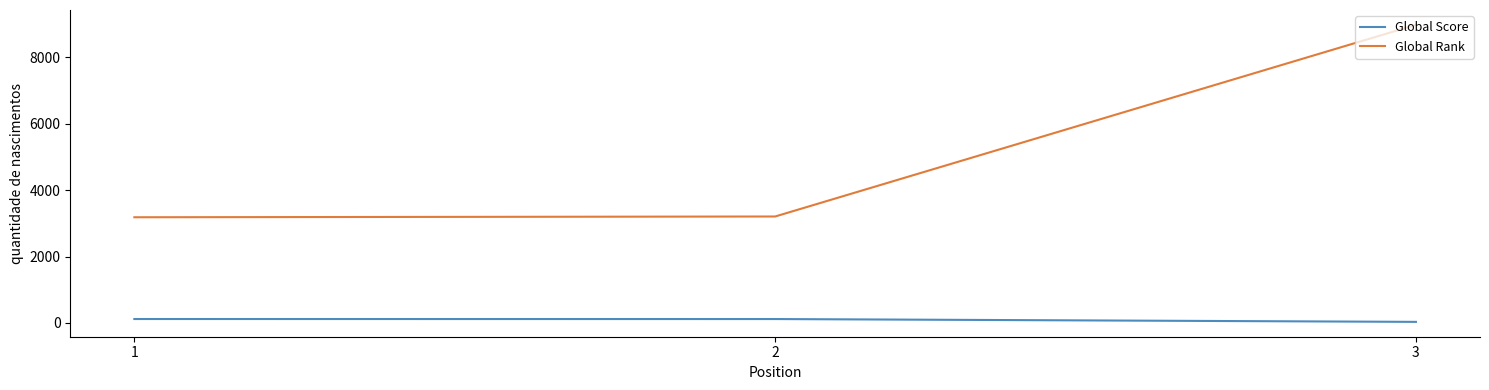

Rank the series at 2 from lowest to highest value.

Global Score, Global Rank